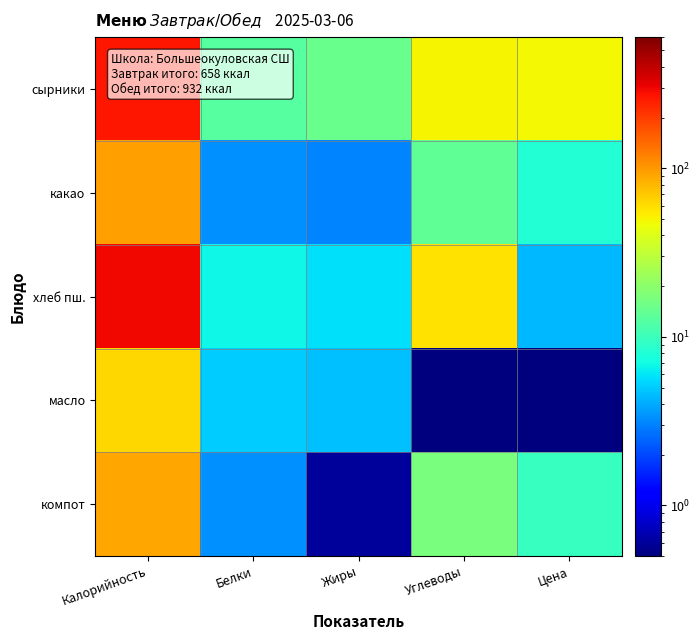

How many series are shown in this chart?

5